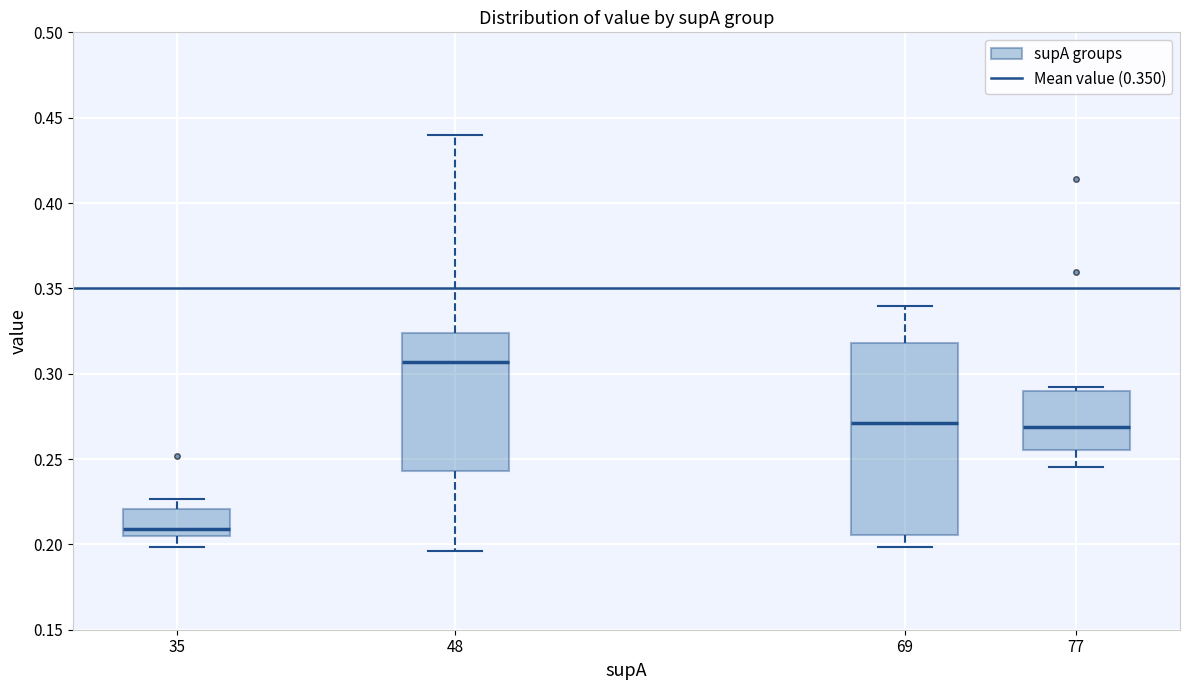

Which box has the lowest median line?

35